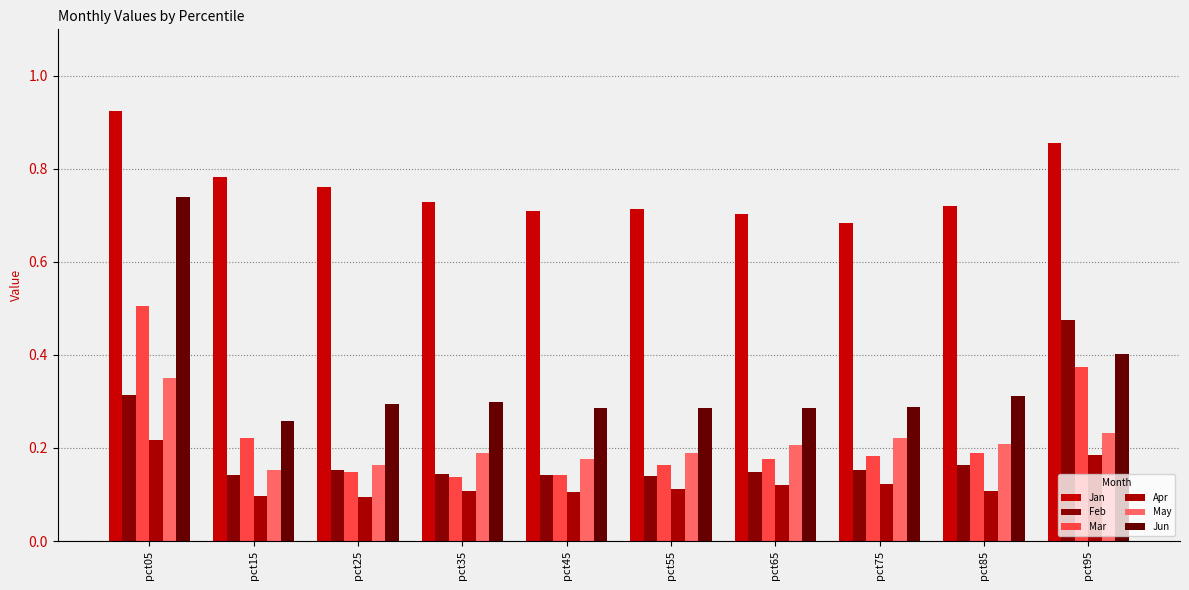

Read the Feb value at pct95.

0.5